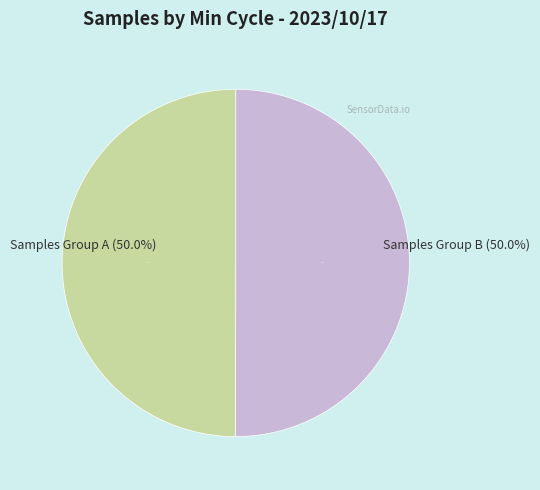

Does 28 represent more than half of the total?

No